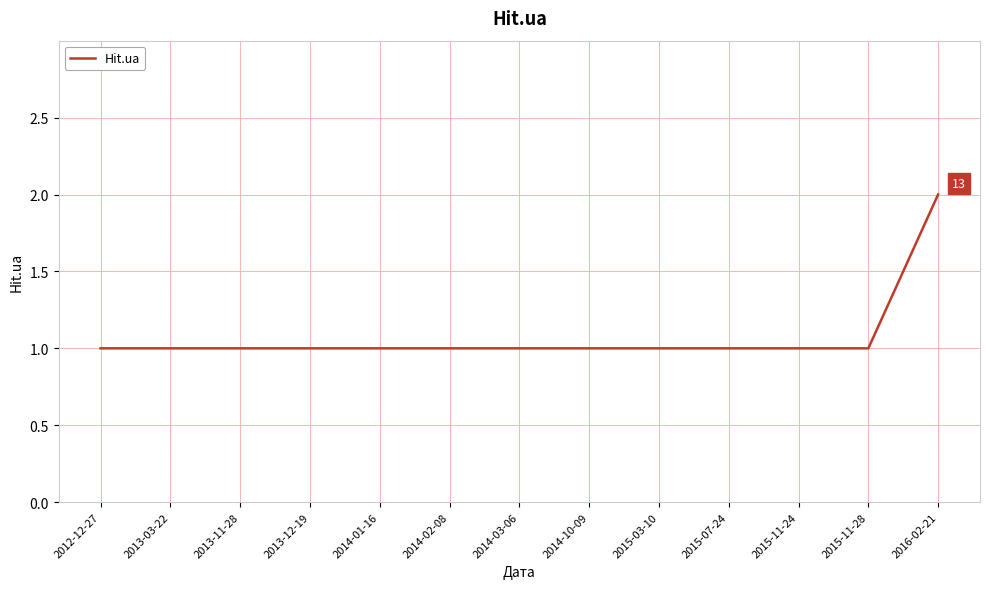

How many categories are shown in the chart?

13